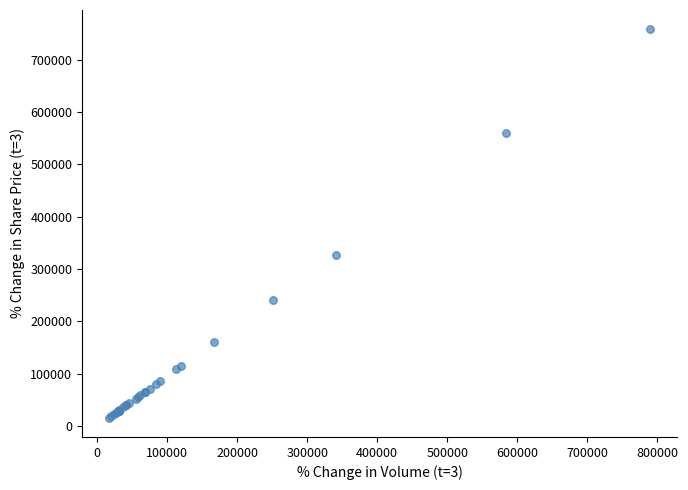

What Y value in the scatter plot is closest to 387086?

327647.8